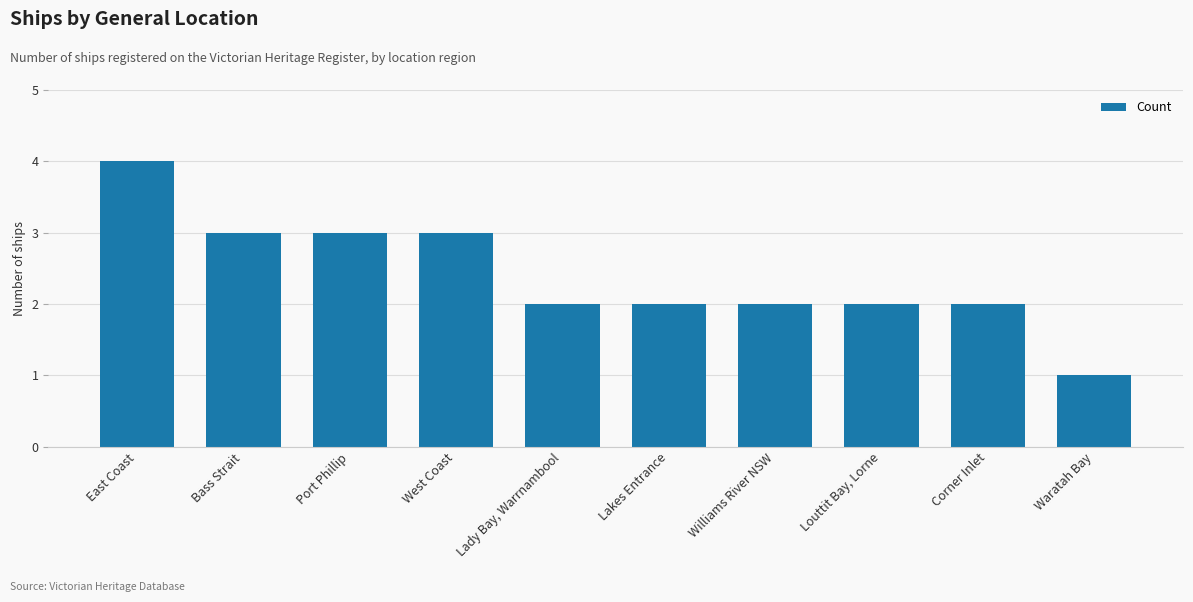

Is it true that the value at Port Phillip is 4?

False